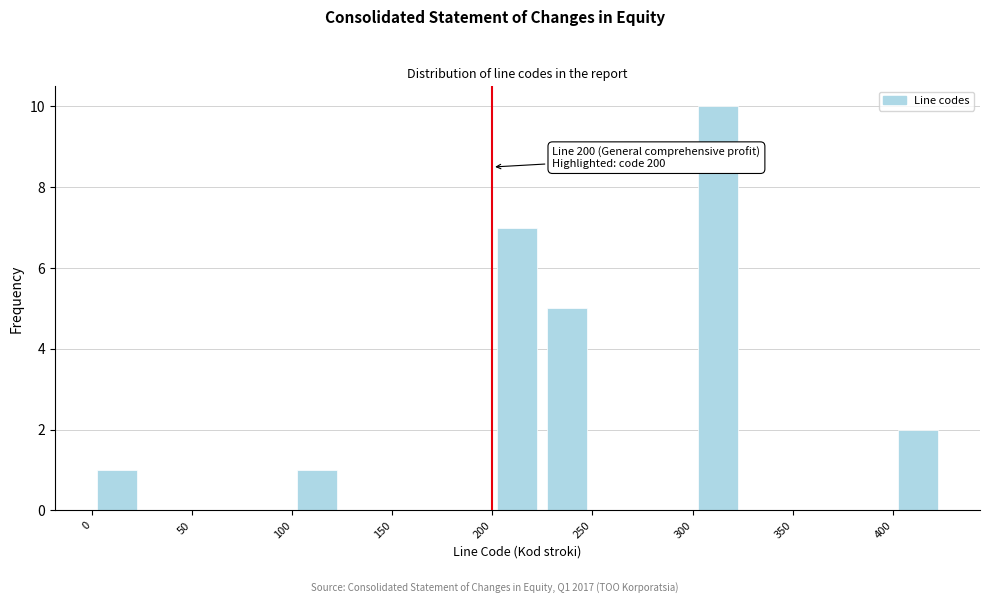

Over which range of the x-axis is the bar tallest?

300 to 325